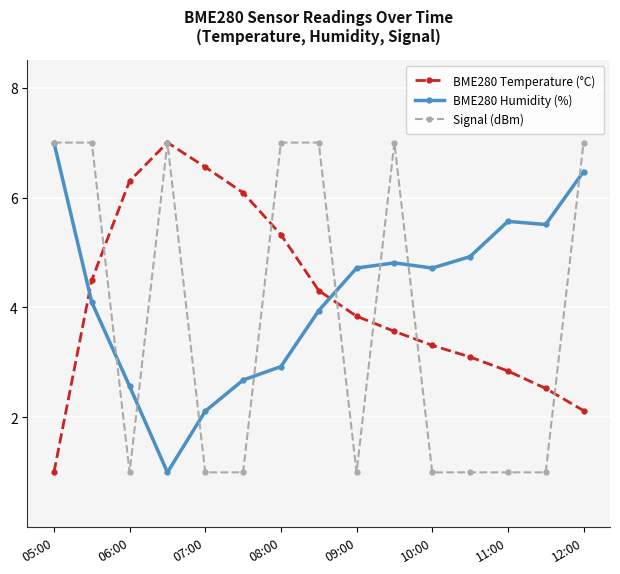

True or false: Signal (dBm) has more than 0 interior local peaks.

True